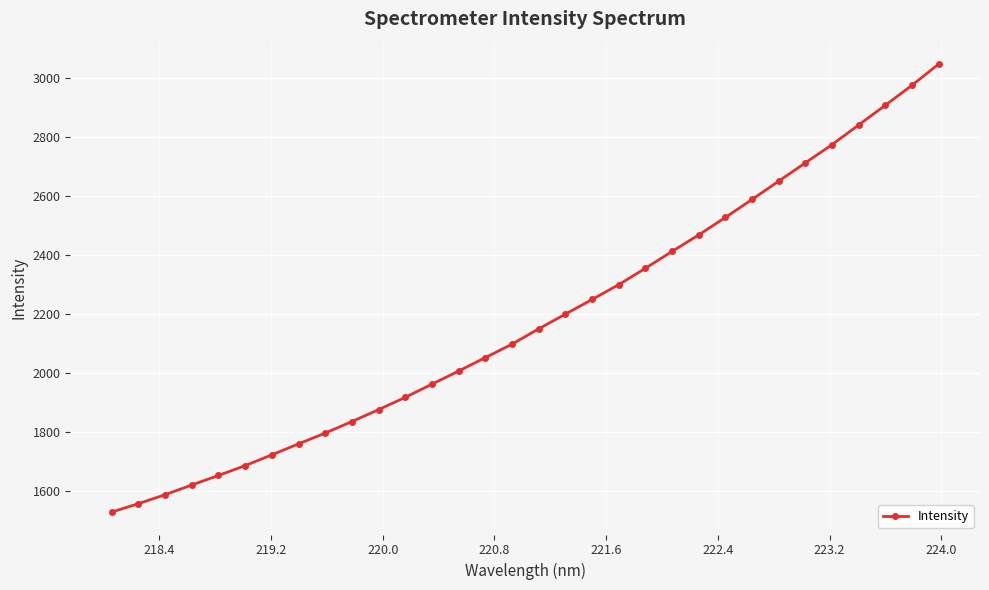

What is the difference between the maximum and minimum values?

1518.1